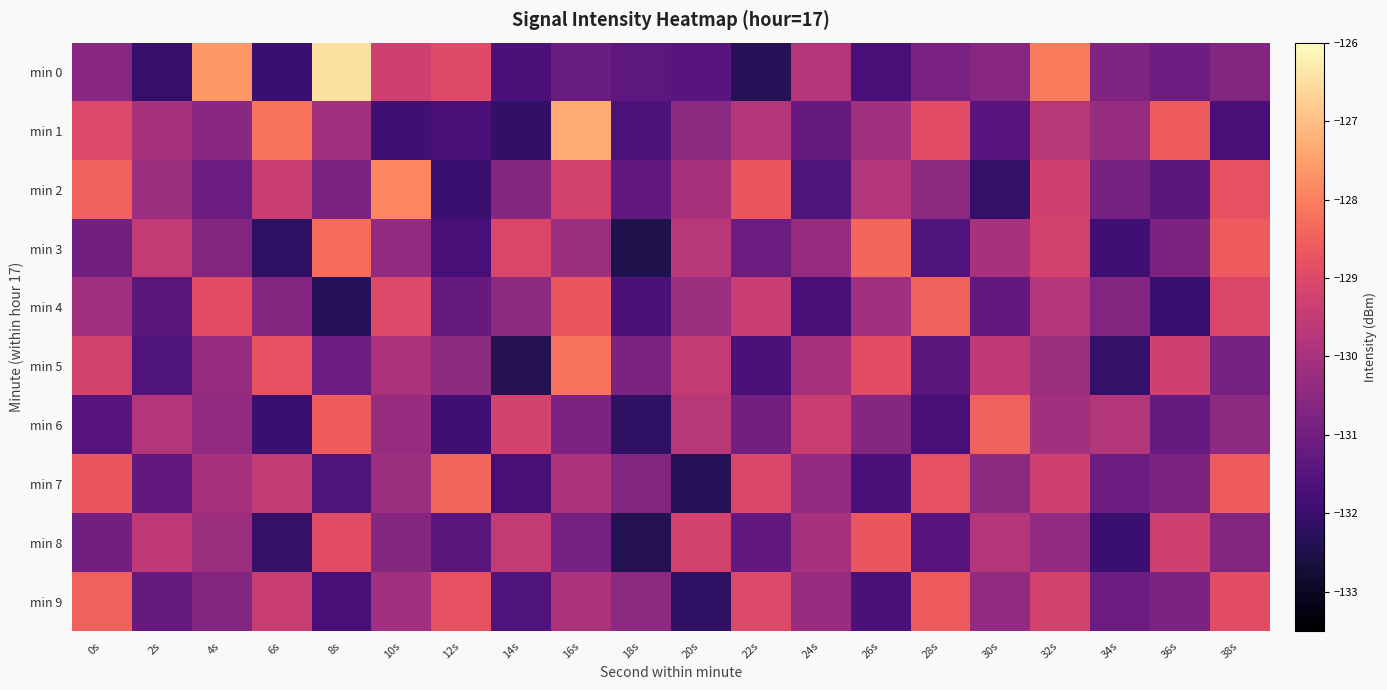

At which category is the sum across all series the highest?

32s